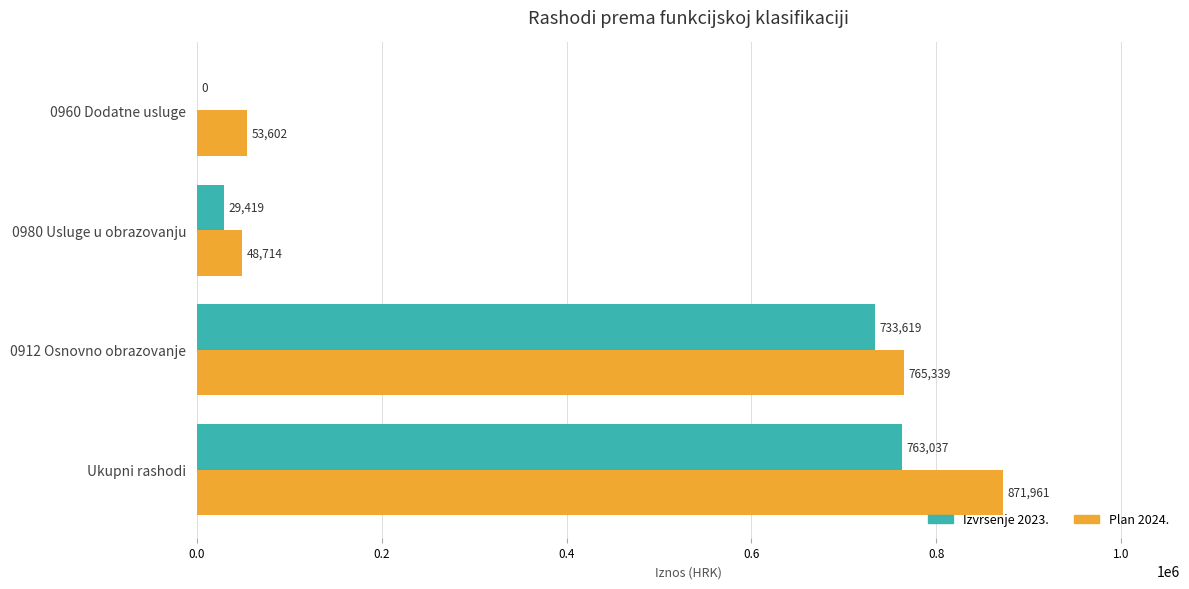

True or false: Izvrsenje 2023. has a value of 763037.3 at Ukupni rashodi.

True